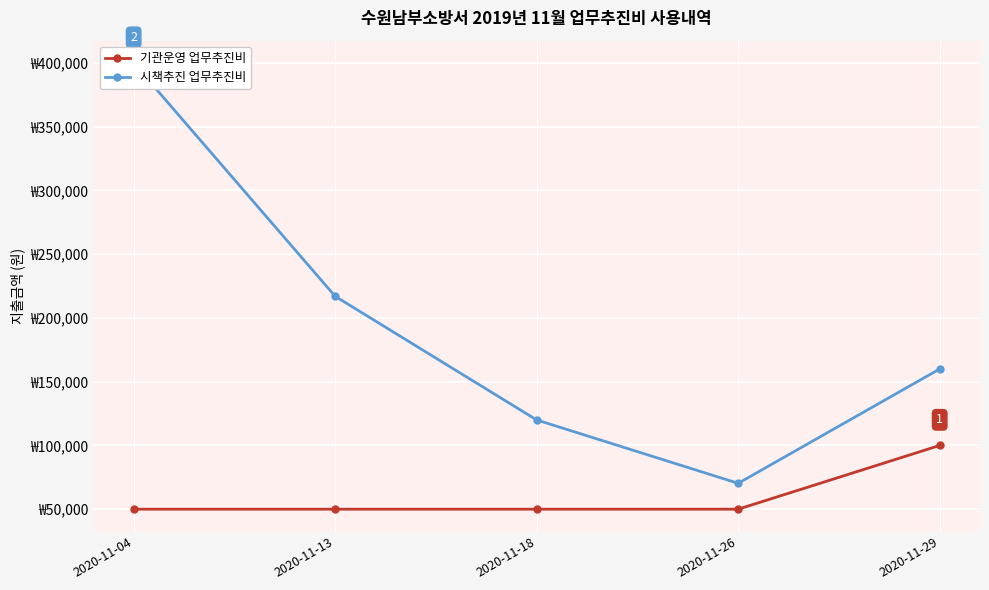

What is the value of the 시책추진 업무추진비 point at the 1st from the left?

400000